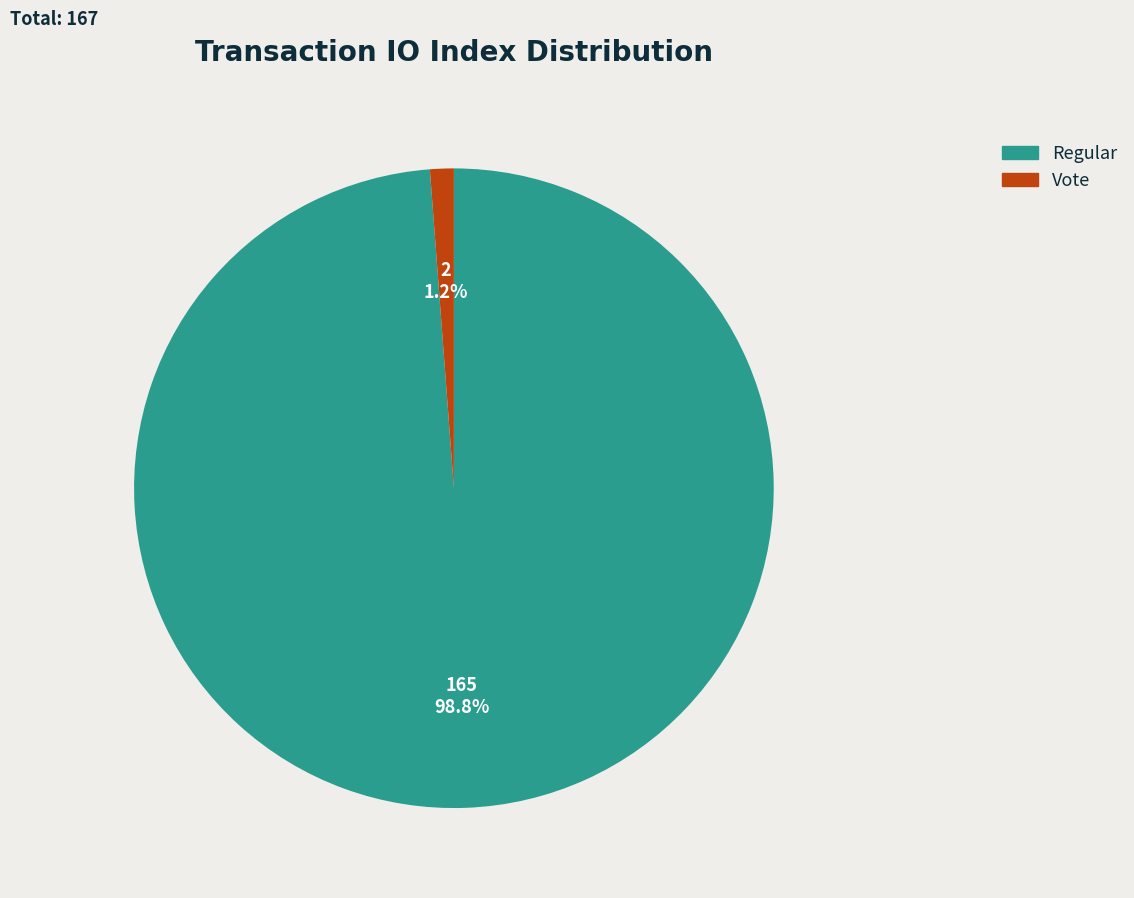

To the nearest percent, what percentage of the pie is Regular?

99%